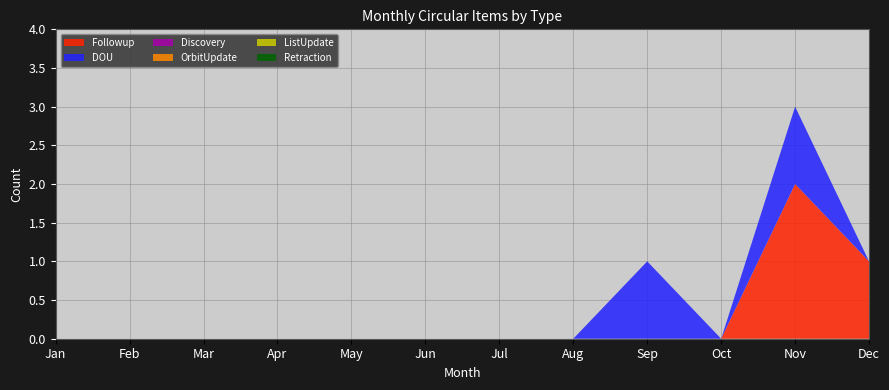

Reading left to right, transcribe all the data shown in this chart.

Followup: Jan=0	Feb=0	Mar=0	Apr=0	May=0	Jun=0	Jul=0	Aug=0	Sep=0	Oct=0	Nov=2	Dec=1
DOU: Jan=0	Feb=0	Mar=0	Apr=0	May=0	Jun=0	Jul=0	Aug=0	Sep=1	Oct=0	Nov=1	Dec=0
Discovery: Jan=0	Feb=0	Mar=0	Apr=0	May=0	Jun=0	Jul=0	Aug=0	Sep=0	Oct=0	Nov=0	Dec=0
OrbitUpdate: Jan=0	Feb=0	Mar=0	Apr=0	May=0	Jun=0	Jul=0	Aug=0	Sep=0	Oct=0	Nov=0	Dec=0
ListUpdate: Jan=0	Feb=0	Mar=0	Apr=0	May=0	Jun=0	Jul=0	Aug=0	Sep=0	Oct=0	Nov=0	Dec=0
Retraction: Jan=0	Feb=0	Mar=0	Apr=0	May=0	Jun=0	Jul=0	Aug=0	Sep=0	Oct=0	Nov=0	Dec=0